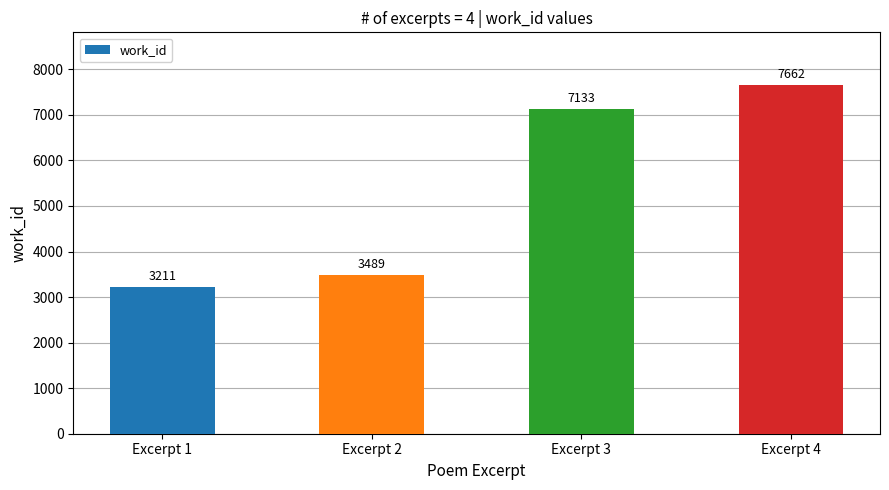

What is the smallest value displayed?

3211